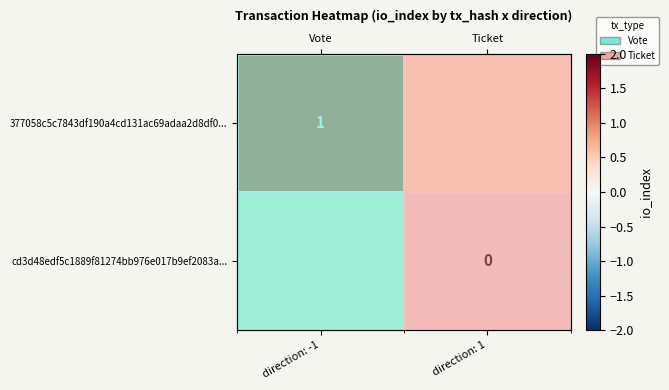

List the series in order of their overall mean, lowest first.

377058c5c7843df190a4cd131ac69adaa2d8df0..., cd3d48edf5c1889f81274bb976e017b9ef2083a...